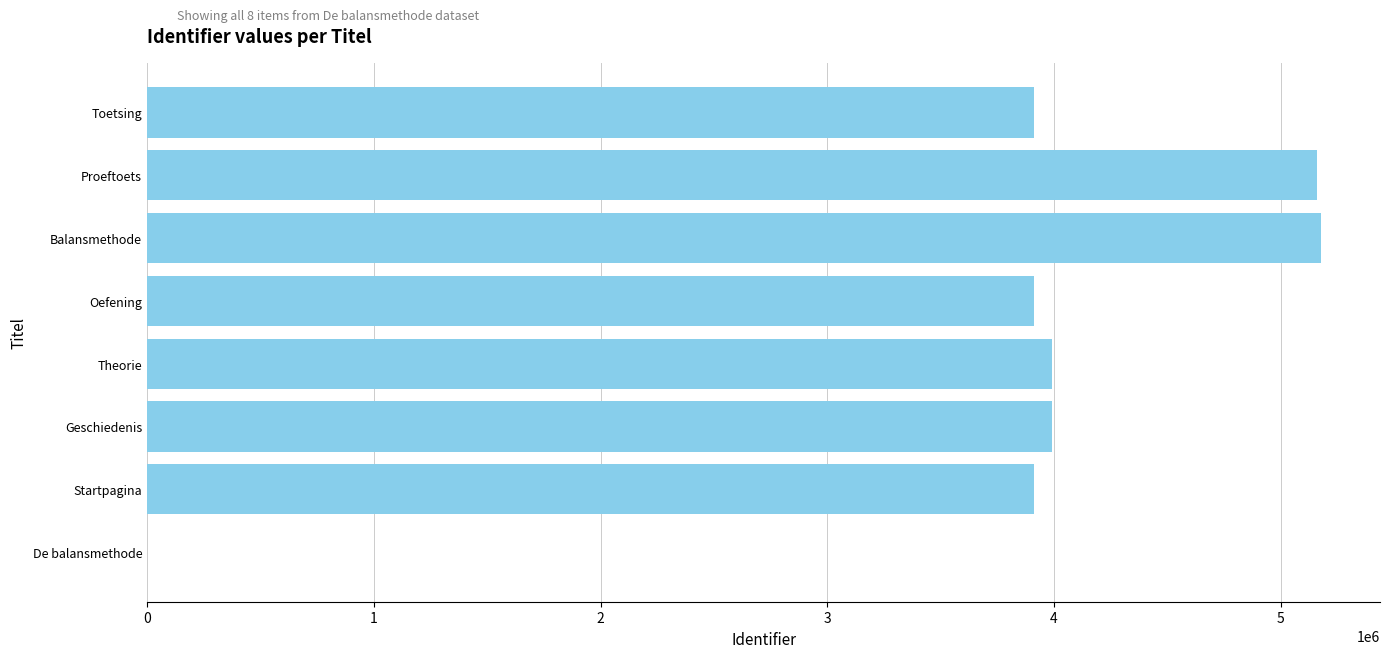

Approximately how many times larger is the value at Balansmethode compared to Proeftoets?

1.0